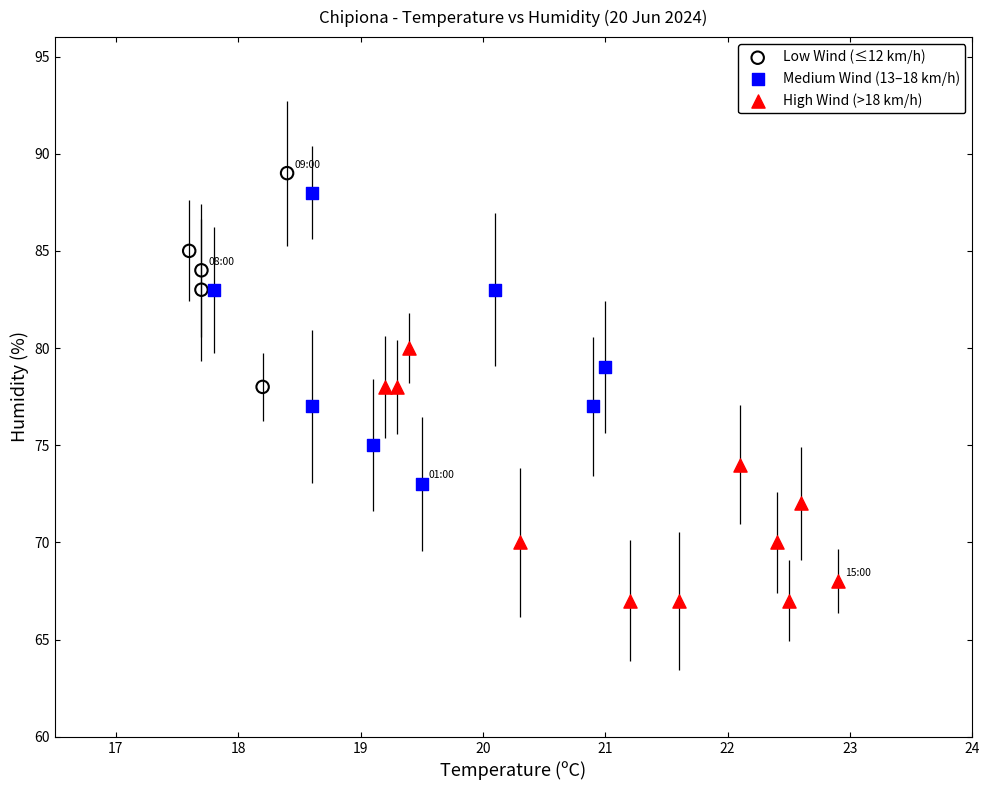

Which series reaches the maximum Y coordinate?

Low Wind (≤12 km/h)